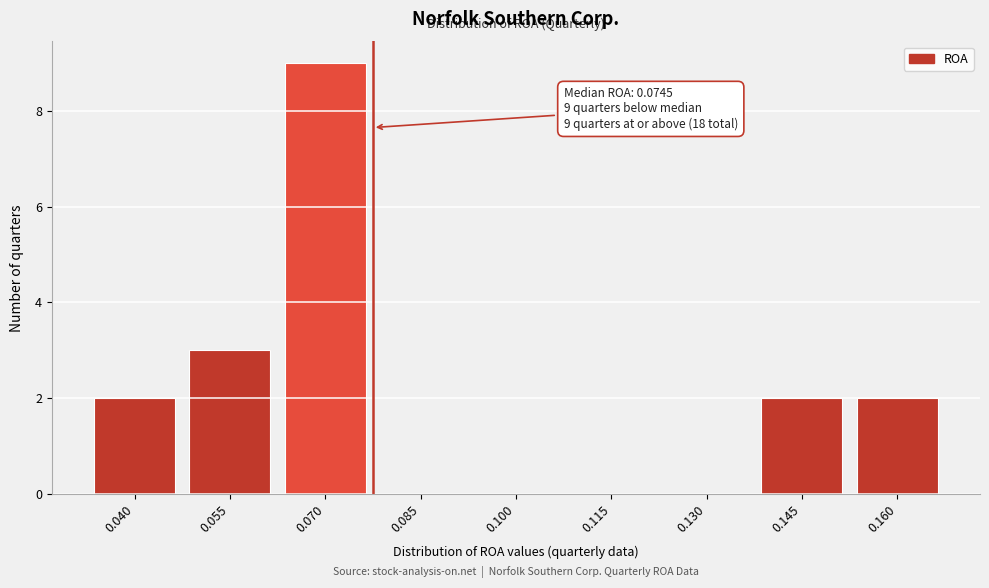

Reading left to right, list all the values displayed in this chart.

0.040=2	0.055=3	0.070=9	0.085=0	0.100=0	0.115=0	0.130=0	0.145=2	0.160=2